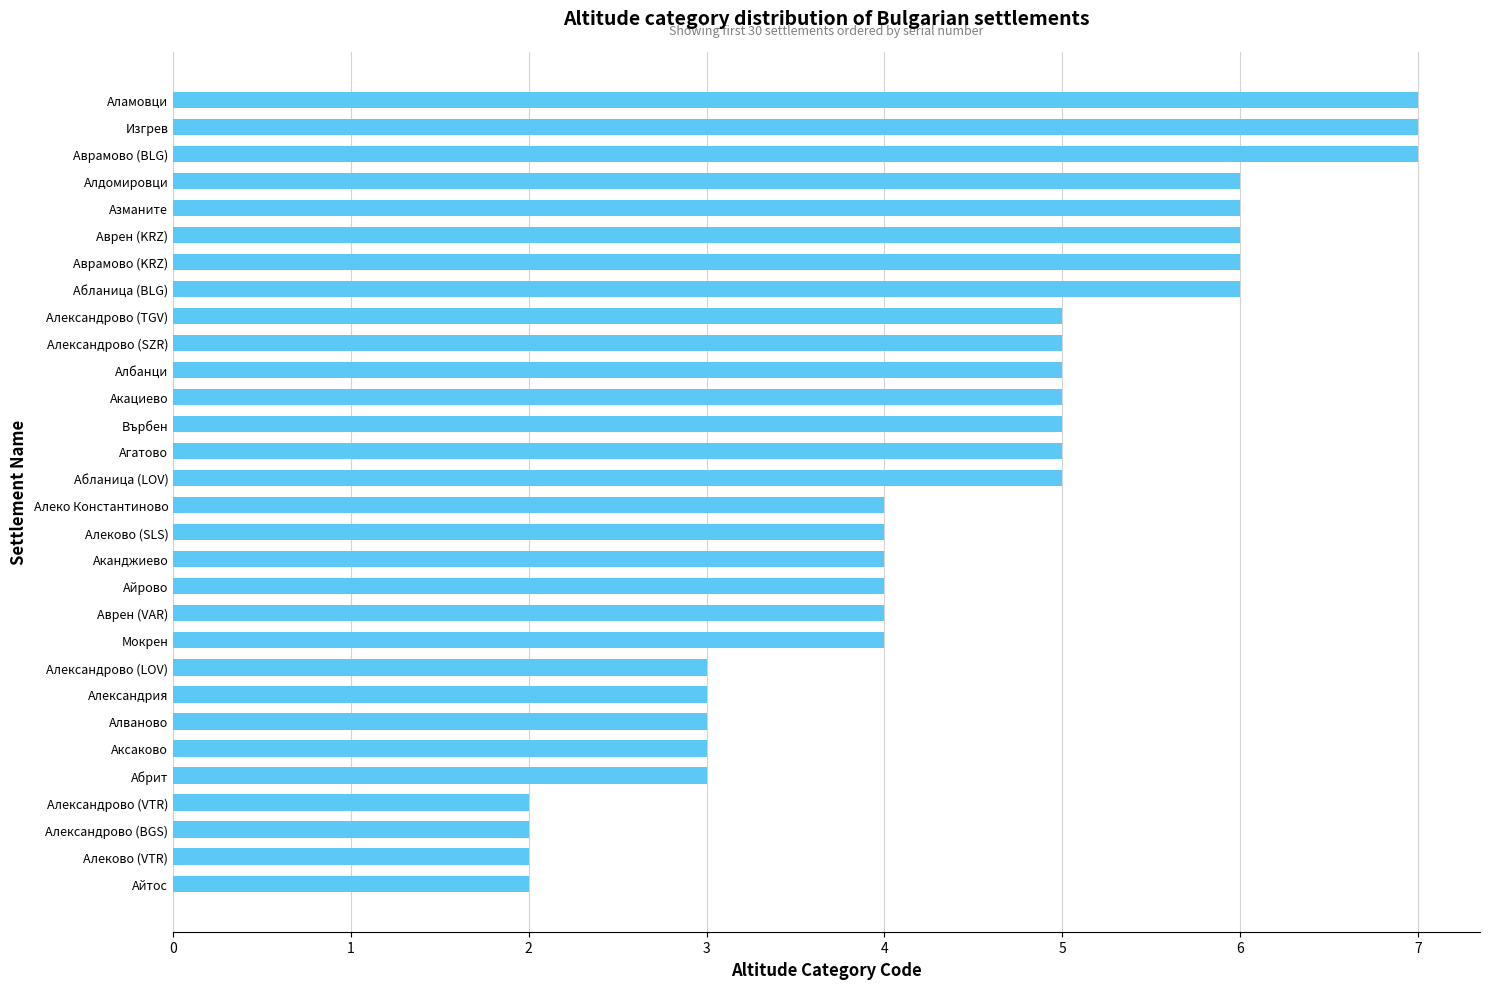

Approximately how many times larger is the value at Айтос compared to Аксаково?

0.7